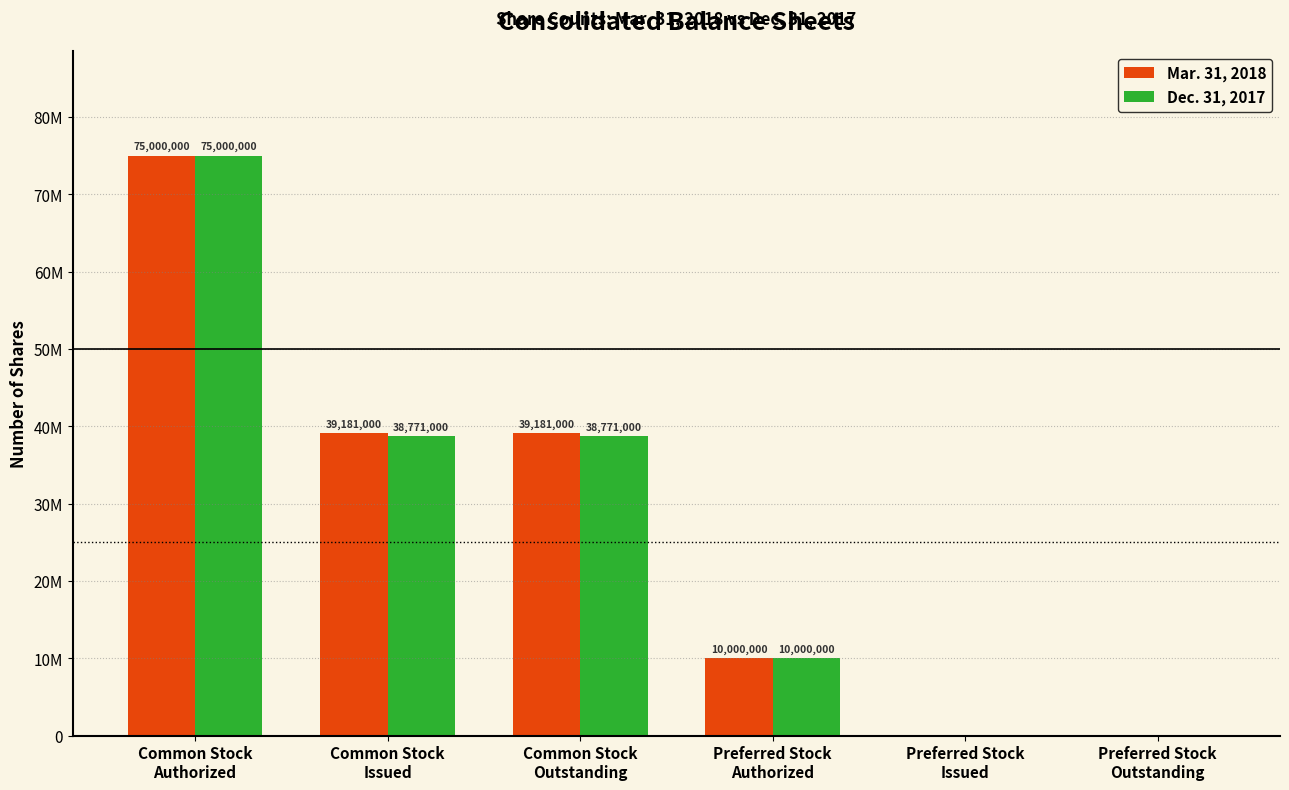

What are all the series names shown in the legend?

Mar. 31, 2018, Dec. 31, 2017